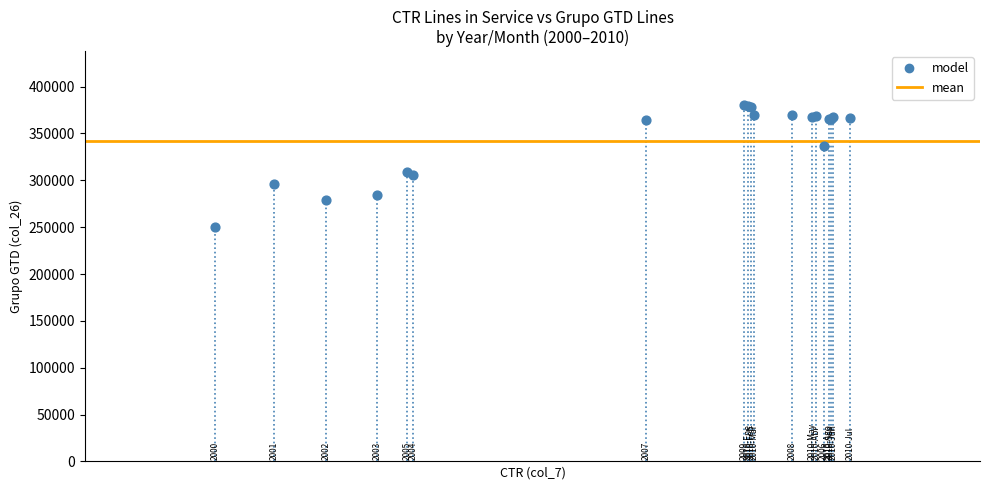

What Y value in the scatter plot is closest to 315671?

308710